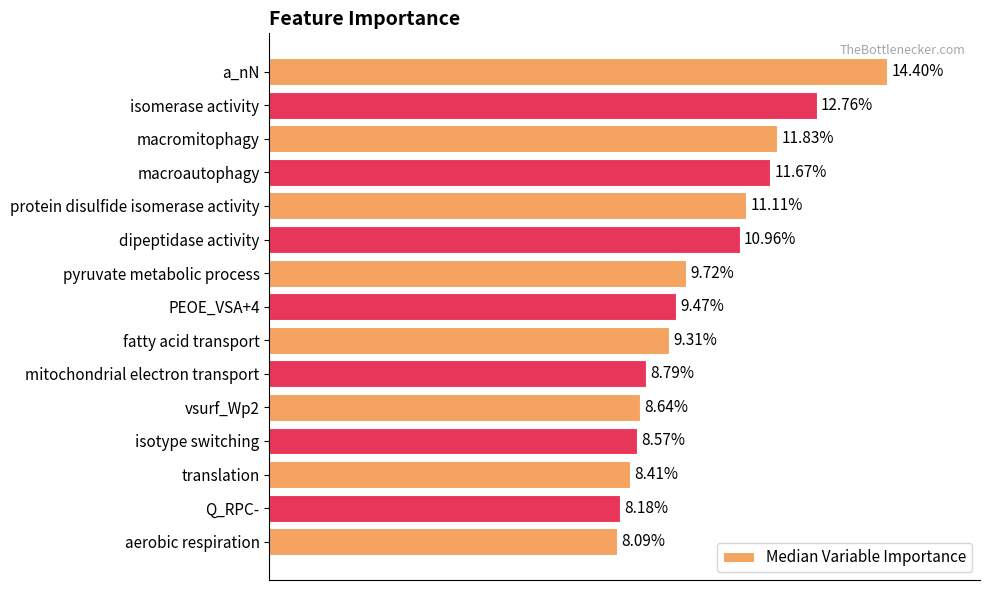

What is the label of the 12th bar from the top?

isotype switching